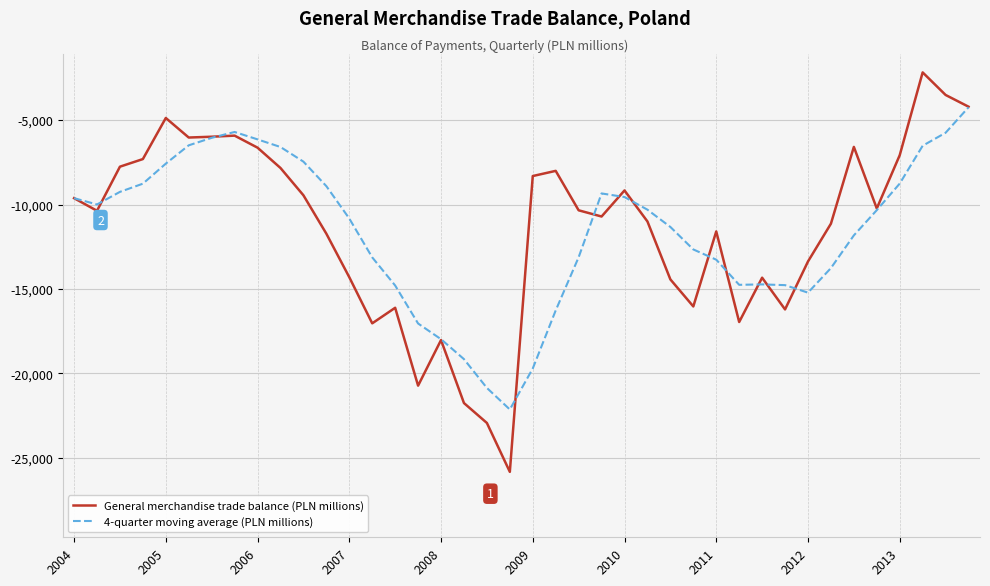

Rank the series by their maximum value, from highest to lowest.

General merchandise trade balance (PLN millions), 4-quarter moving average (PLN millions)